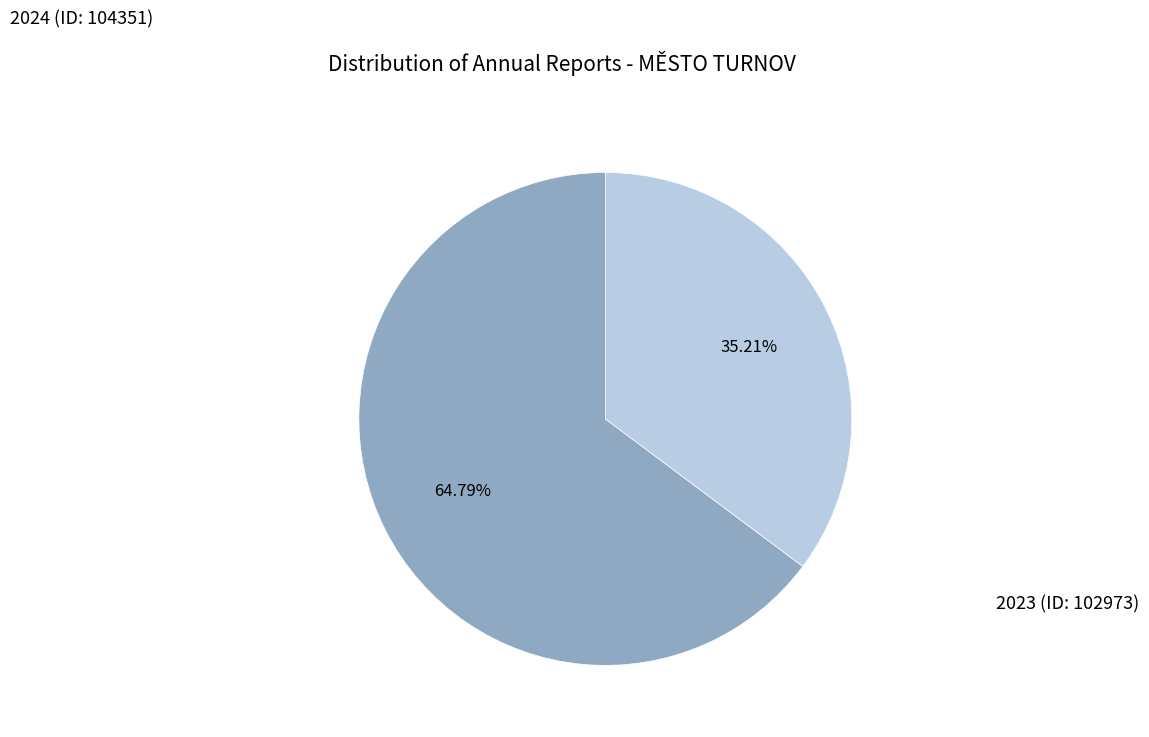

What percentage is the 2024 (ID: 104351) slice, to the nearest percent?

65%